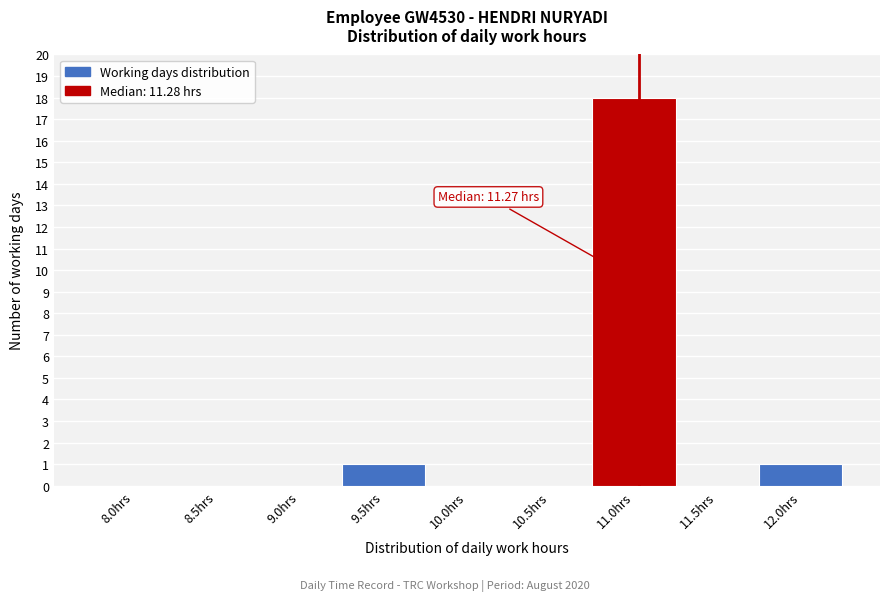

Reading left to right, what are all the values shown in this chart?

8.0hrs=0	8.5hrs=0	9.0hrs=0	9.5hrs=1	10.0hrs=0	10.5hrs=0	11.0hrs=18	11.5hrs=0	12.0hrs=1